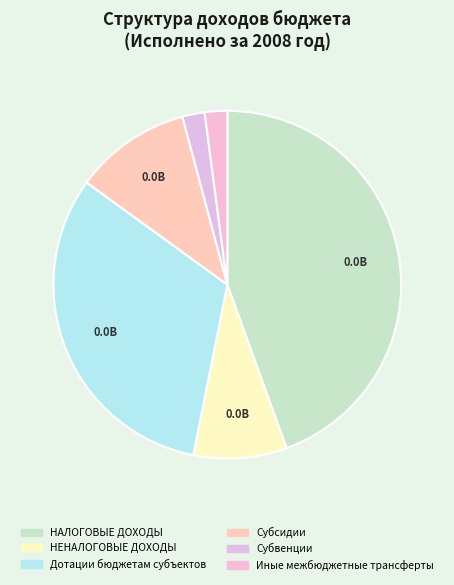

Which category has the smallest portion of the pie?

Субвенции